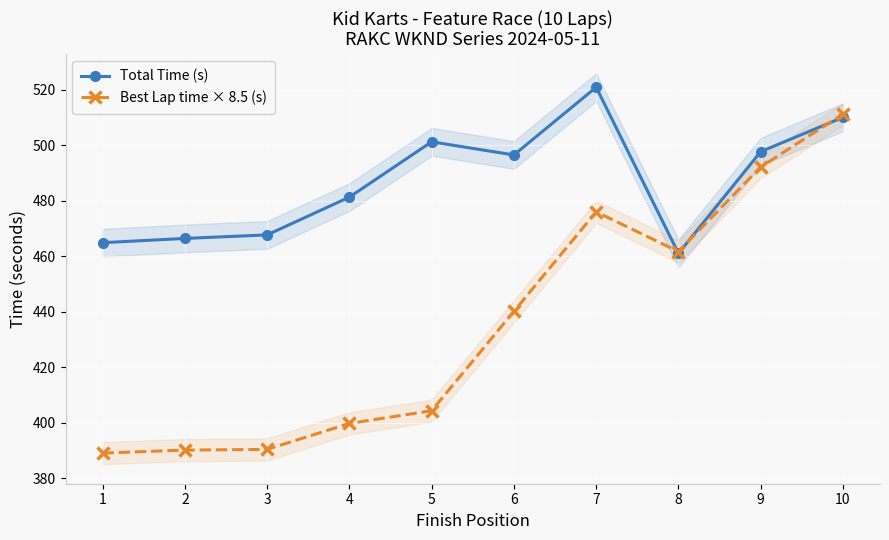

Reading left to right, transcribe all the data shown in this chart.

Total Time (s): 1=464.9	2=466.5	3=467.8	4=481.4	5=501.3	6=496.6	7=520.9	8=461.1	9=497.7	10=510.1
Best Lap time × 8.5 (s): 1=389.2	2=390.2	3=390.5	4=399.8	5=404.4	6=440.2	7=476.1	8=461.8	9=492.2	10=511.3